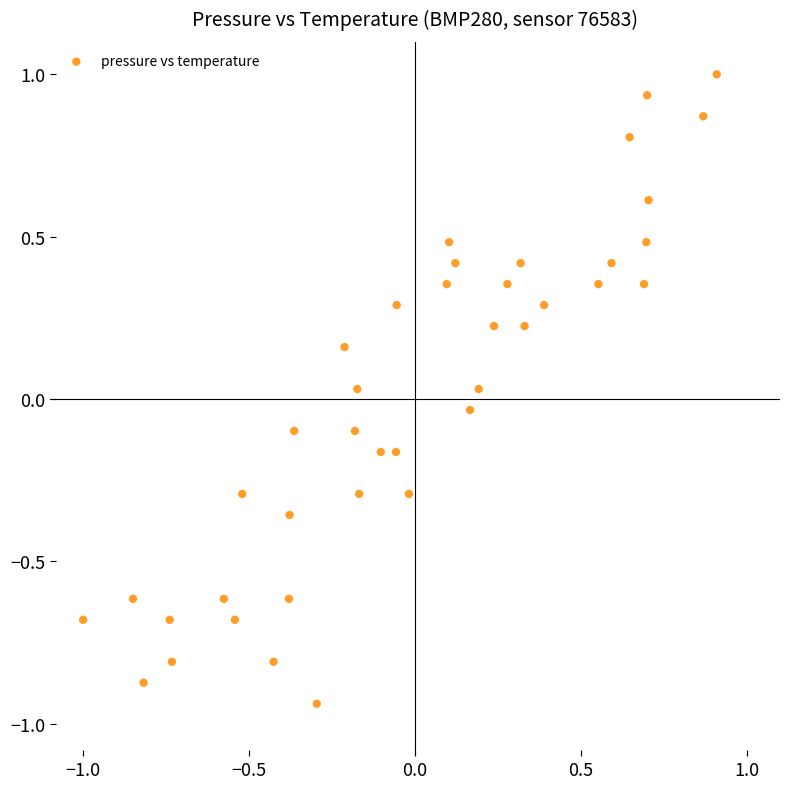

What is the range of X values (max minus min)?

1.9